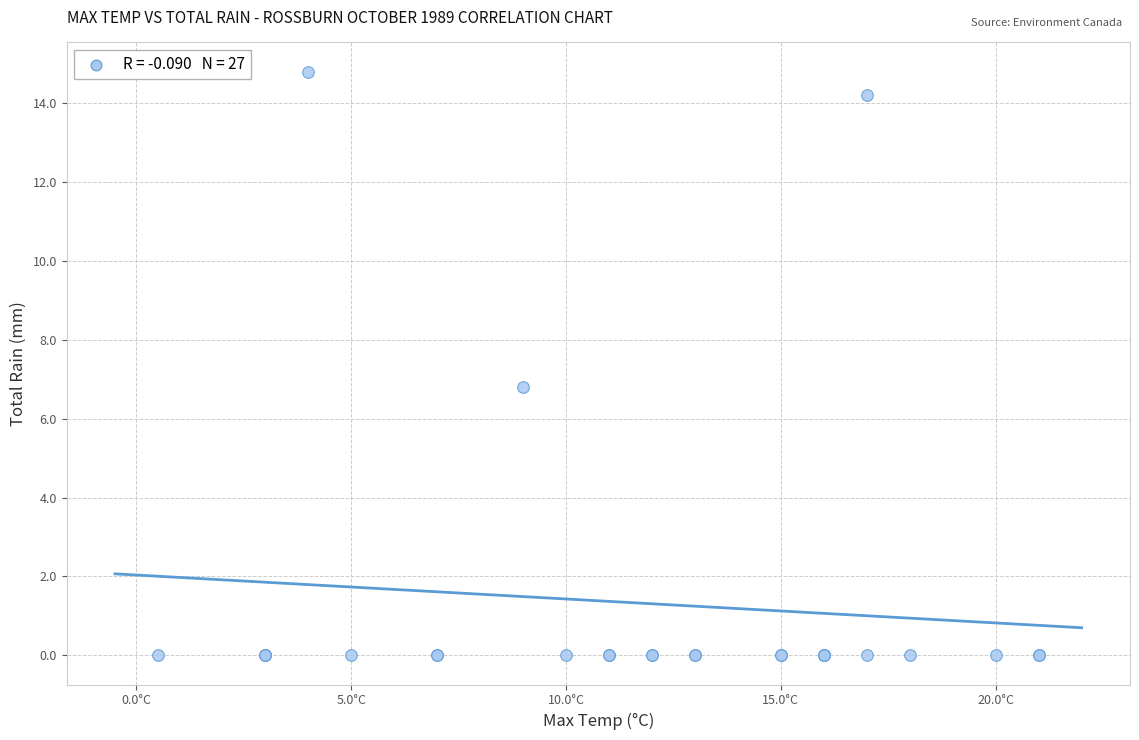

What Y value in the scatter plot is closest to 7?

6.8